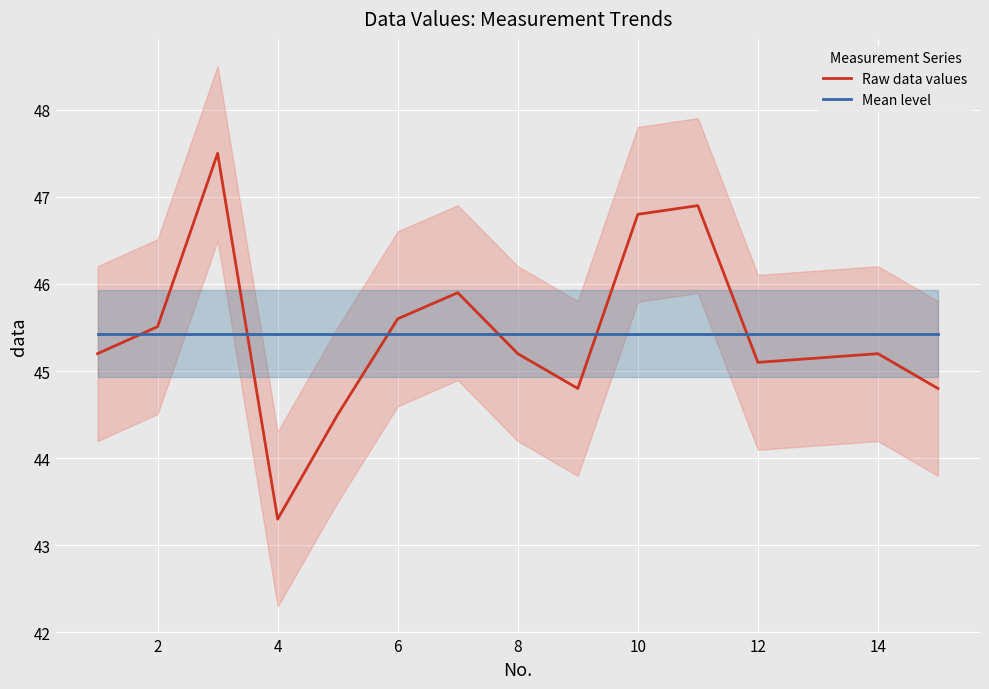

At how many categories does at least one series exceed 46?

3